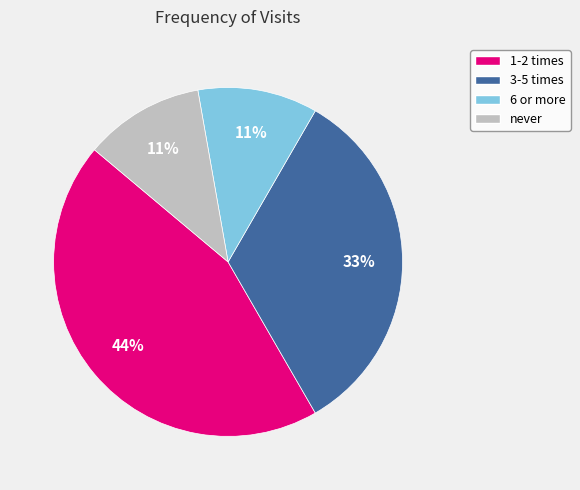

Which has a higher value, 6 or more or 1-2 times?

1-2 times